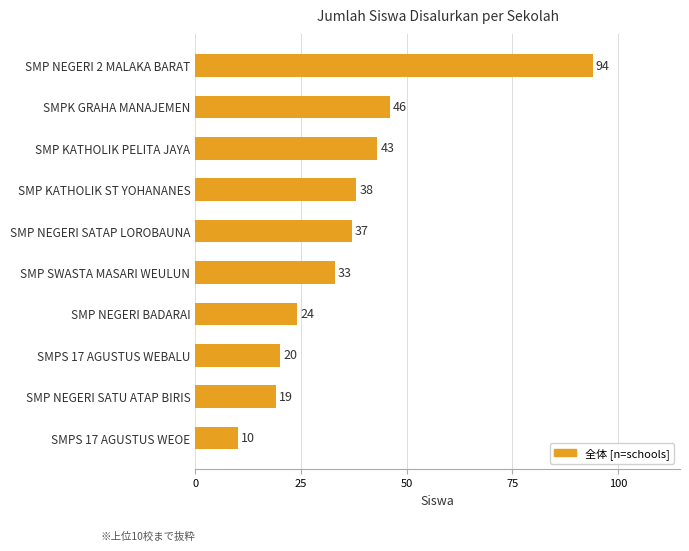

Count the number of categories in the chart.

10